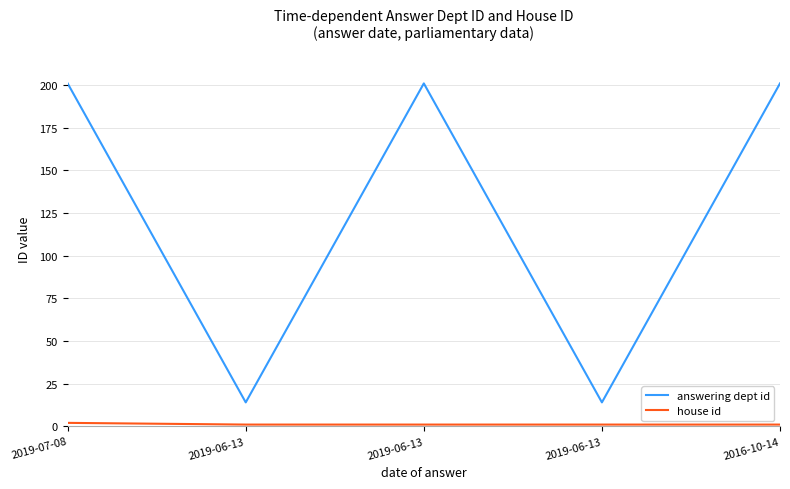

True or false: answering dept id and house id cross at least once.

False